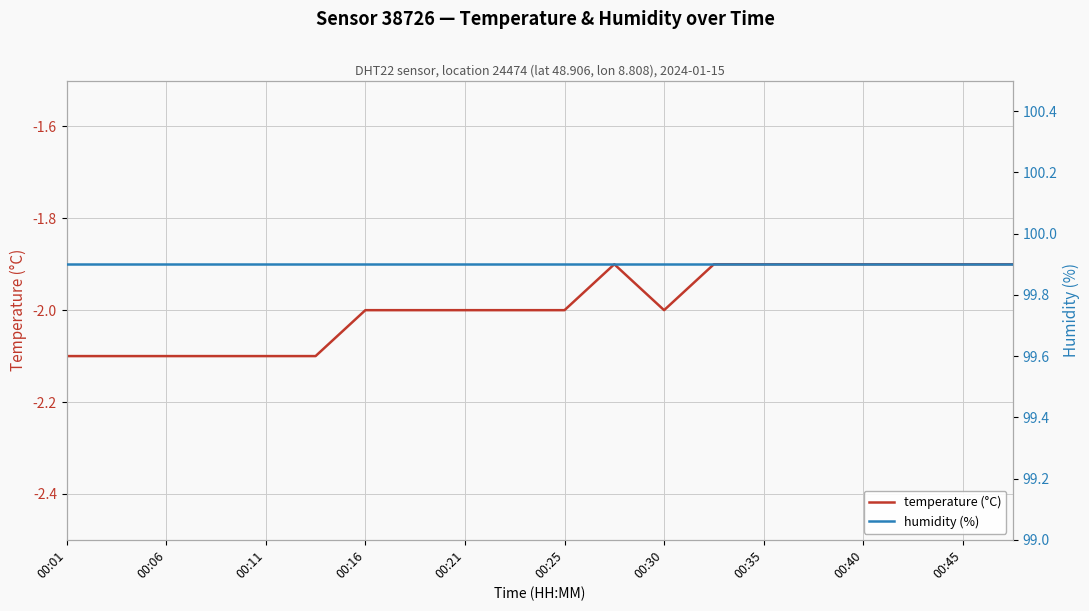

Is it true that temperature (°C) equals -1.2 at 00:16?

False